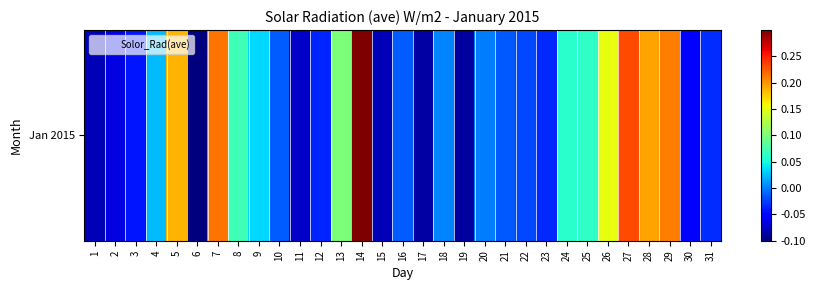

What value does the data have at 25?

0.1